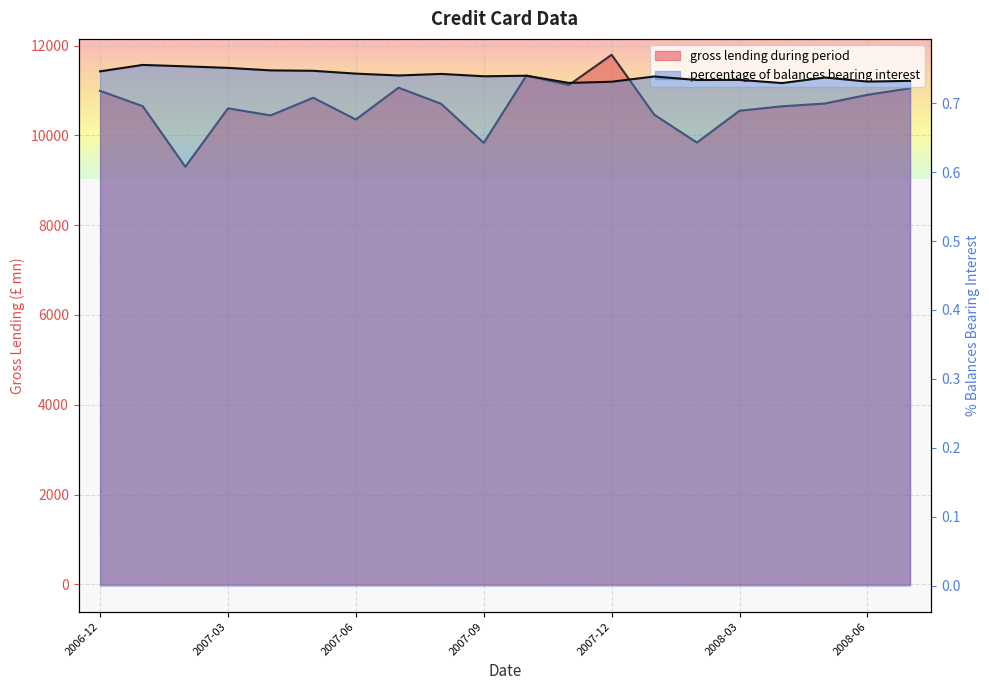

Count the percentage of balances bearing interest values in the range 0 to 1.

20